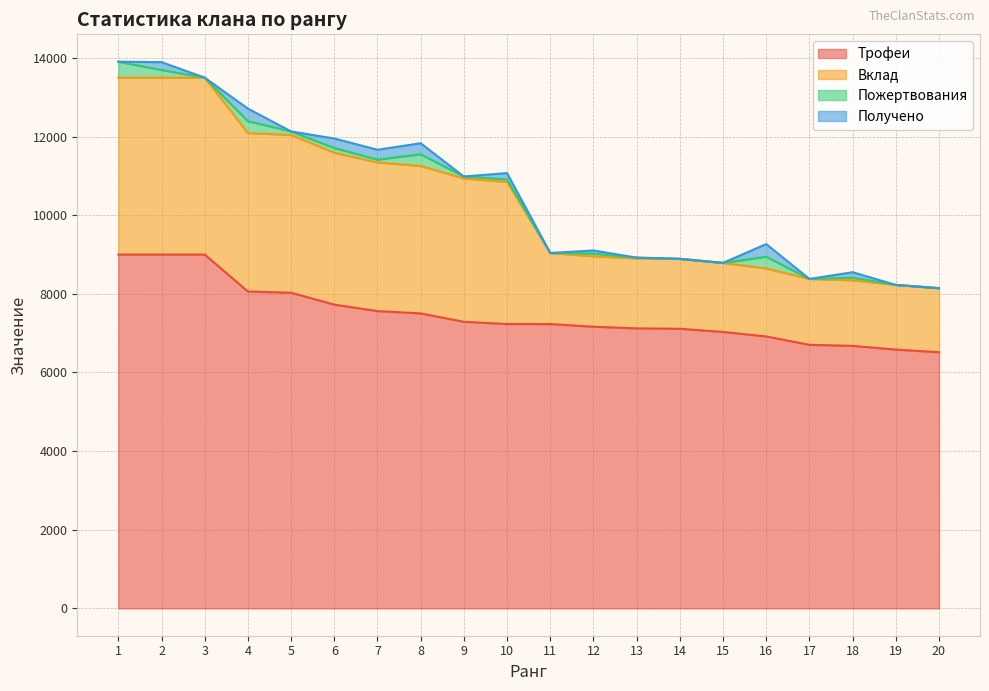

Between 8 and 13, which is larger?

8